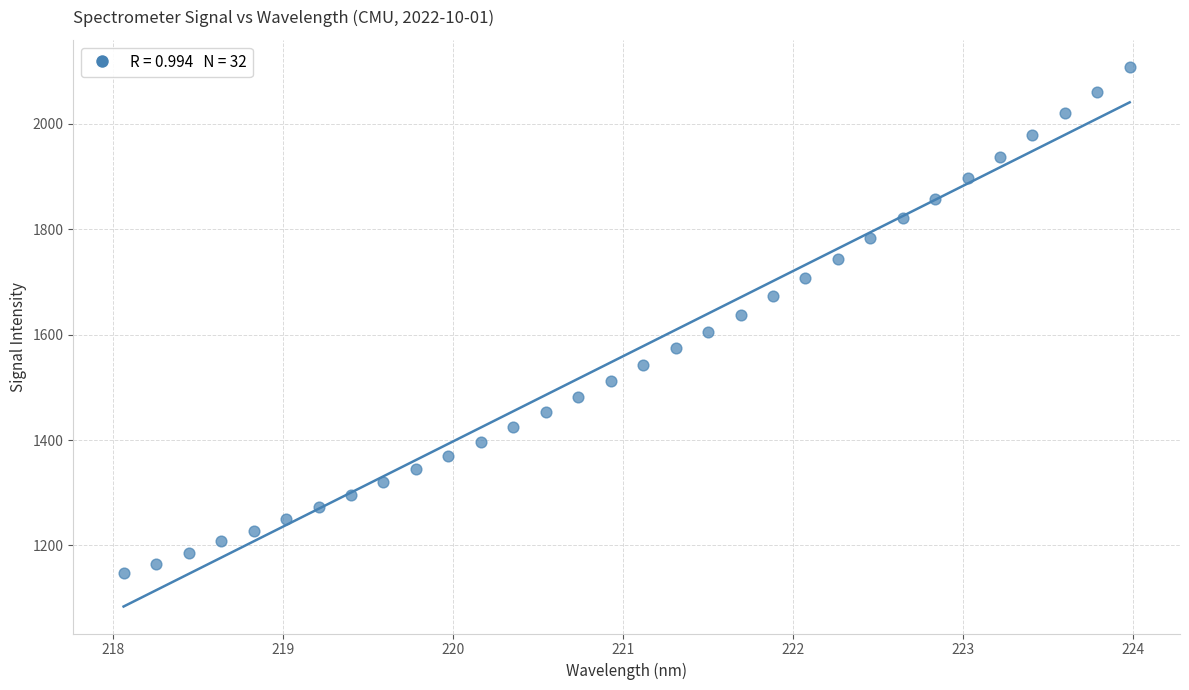

What is the range of X values (max minus min)?

5.9